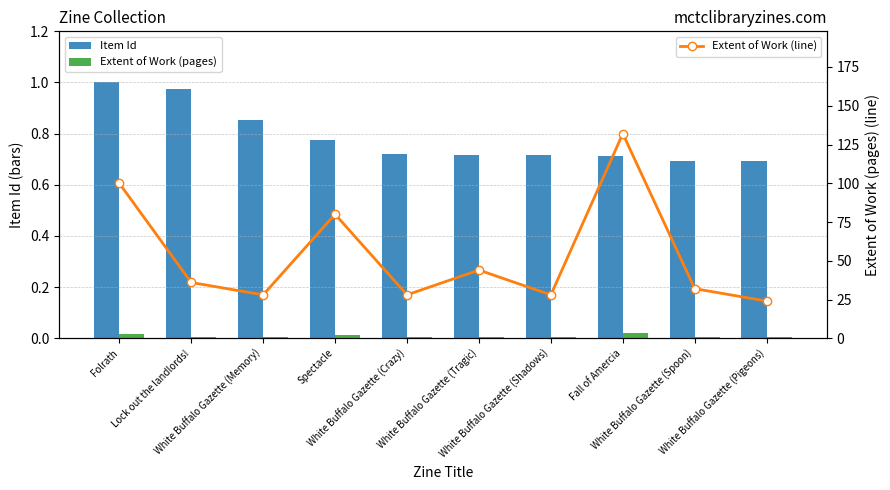

Reading left to right, what are all the values shown in this chart?

Item Id: 1.0	1.0	0.9	0.8	0.7	0.7	0.7	0.7	0.7	0.7
Extent of Work (pages): 0.0	0.0	0.0	0.0	0.0	0.0	0.0	0.0	0.0	0.0
Extent of Work (line): 100.0	36.0	28.0	80.0	28.0	44.0	28.0	132.0	32.0	24.0